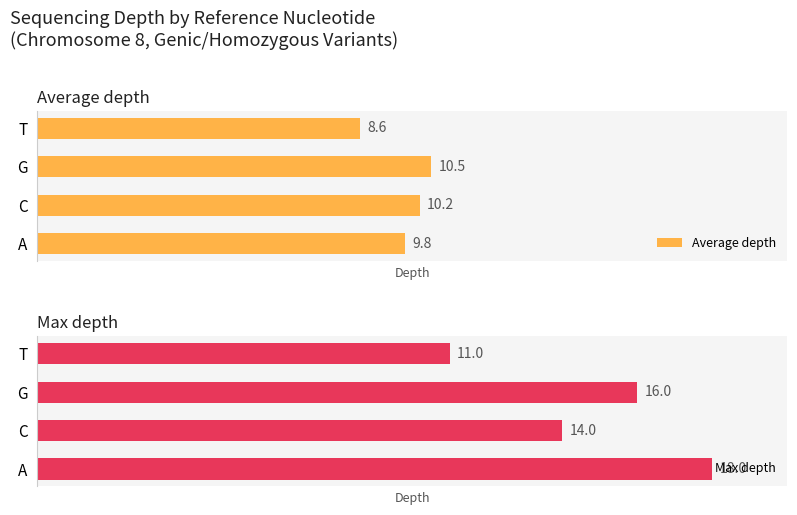

Where is Average depth nearest to the value 9?

T